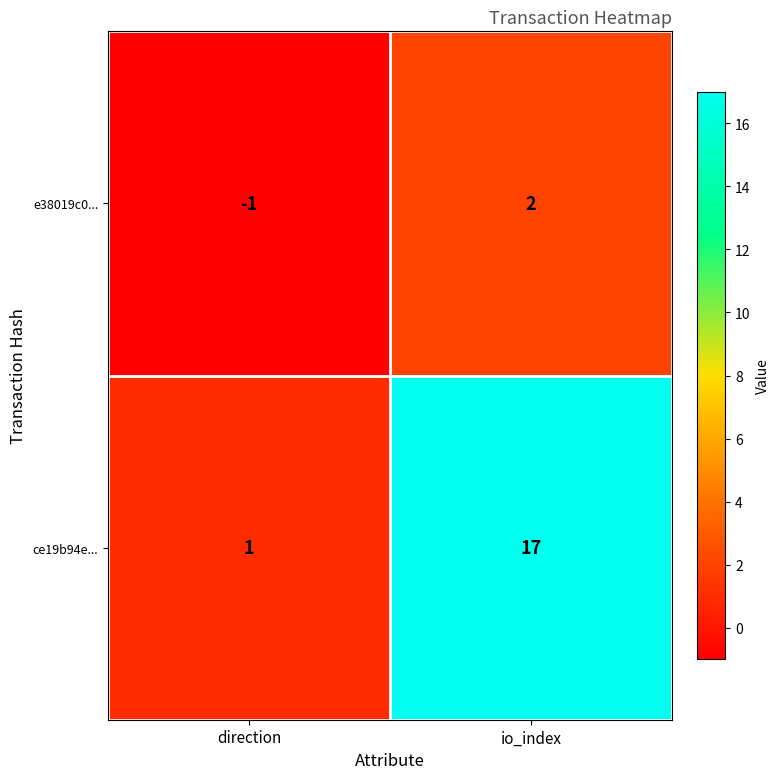

Rank the categories by e38019c0... value from lowest to highest.

direction, io_index